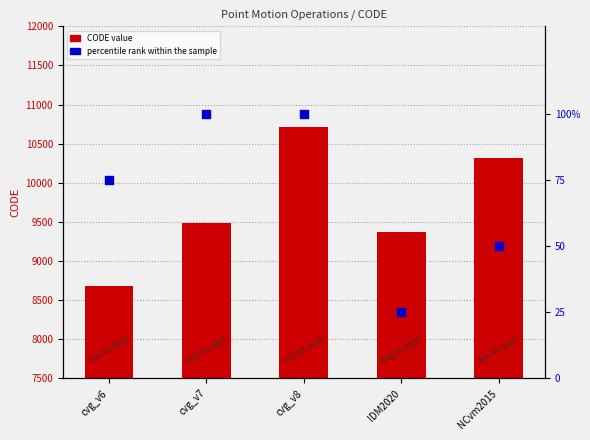

Which series contains the highest Y value?

CODE value